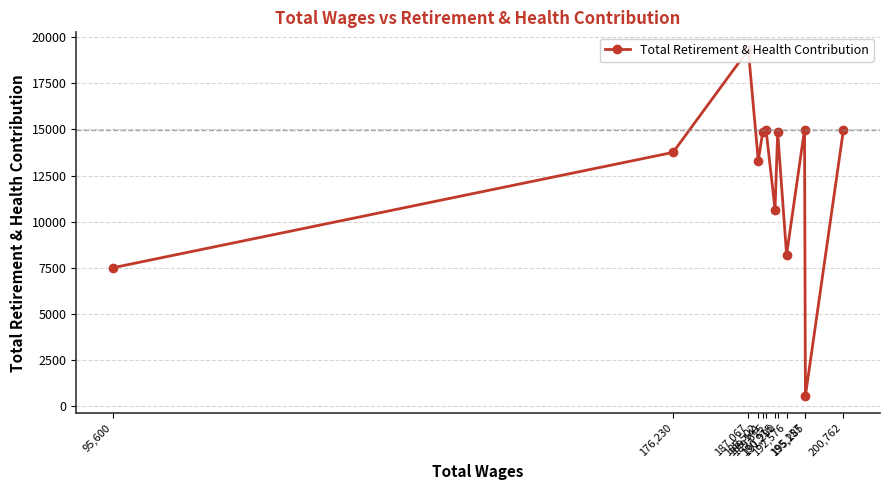

At which category does the chart reach its peak across all series?

187,067